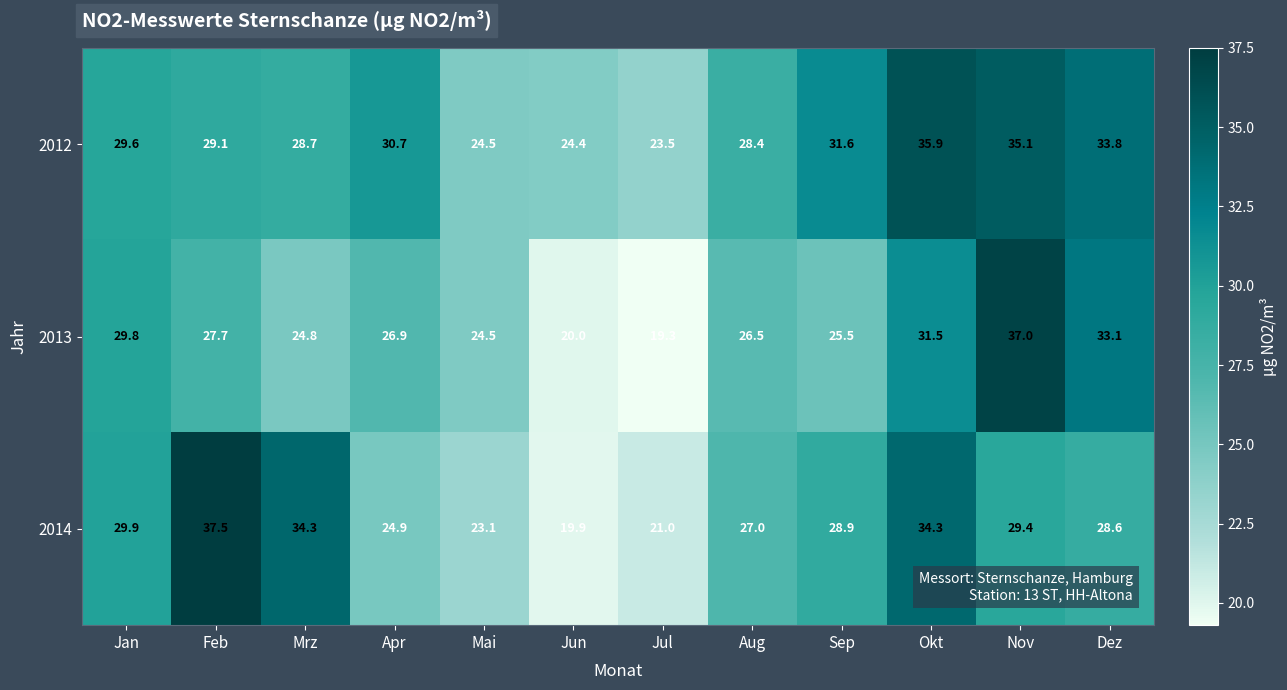

What is the approximate value of 2014 at Mai?

23.1